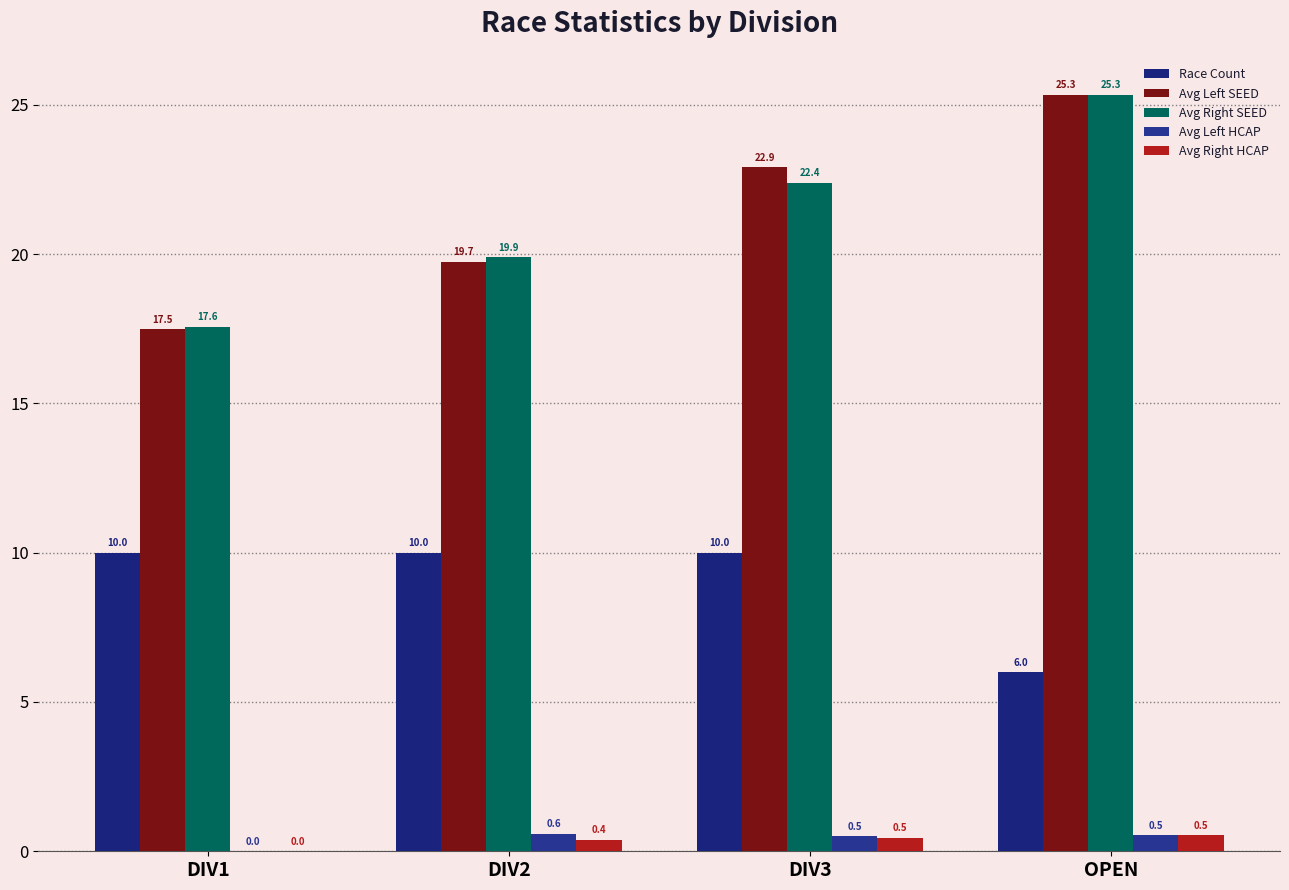

What is the highest value of the Avg Left HCAP series?

0.6